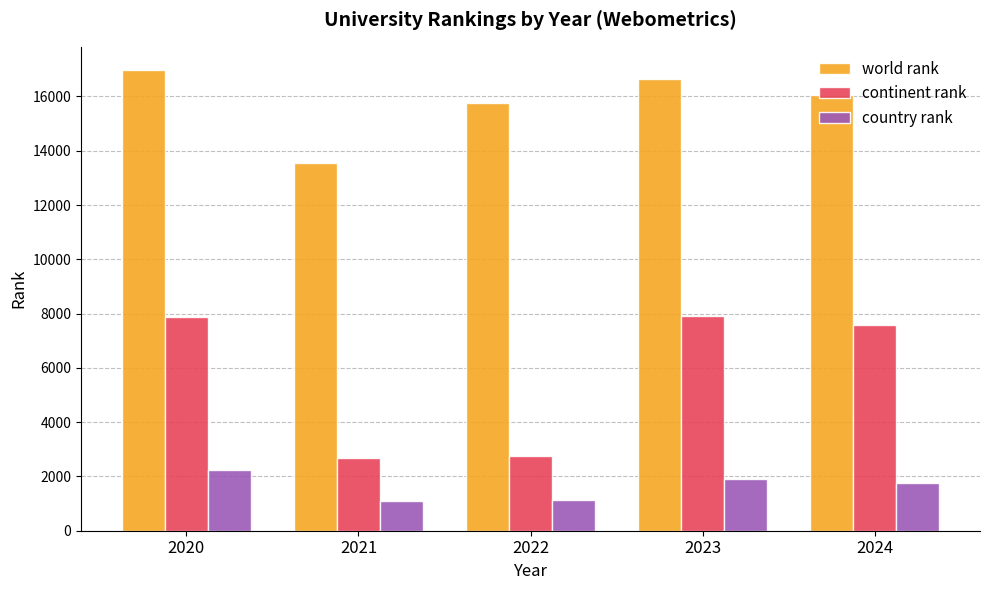

At how many categories does at least one series exceed 3625?

5